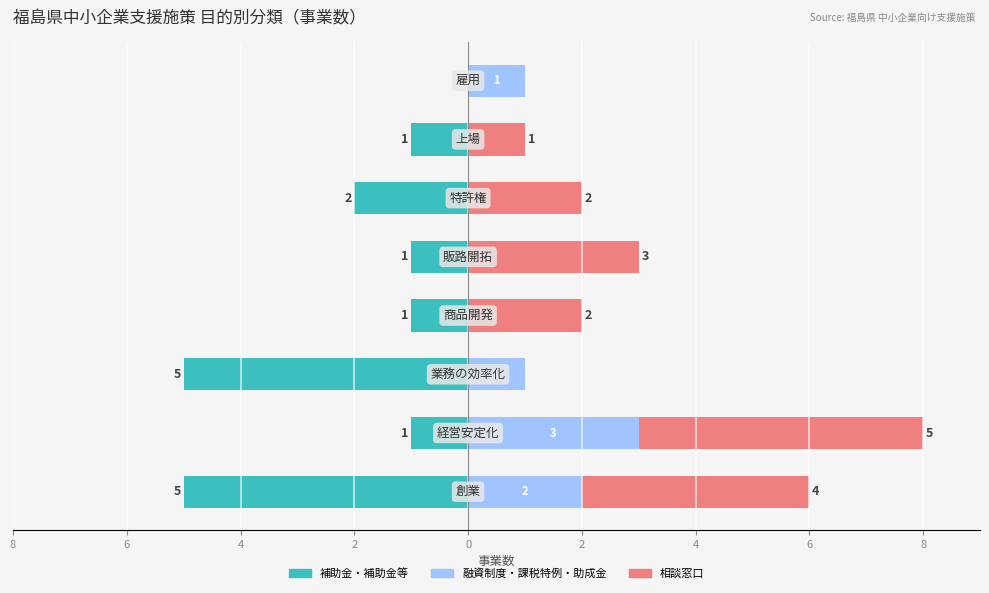

Rank the series by their average value, from lowest to highest.

補助金・補助金等, 融資制度・課税特例・助成金, 相談窓口